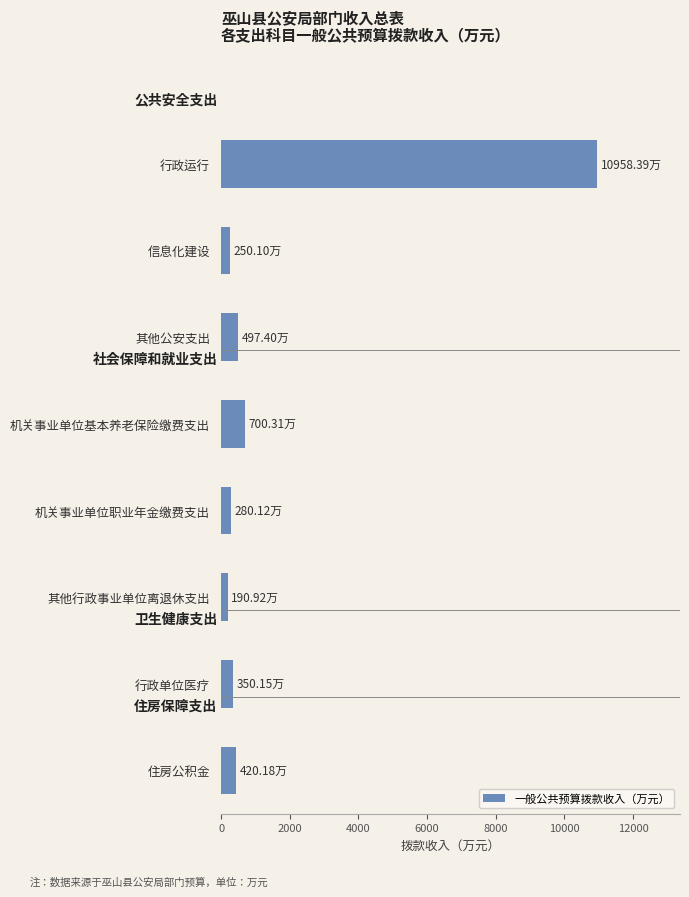

What is the difference between the maximum and second lowest values?

10708.3